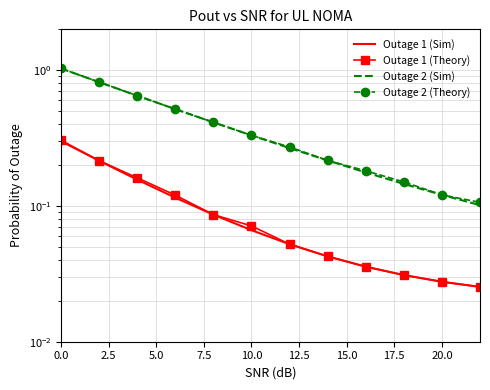

How many lines are shown in the chart?

4